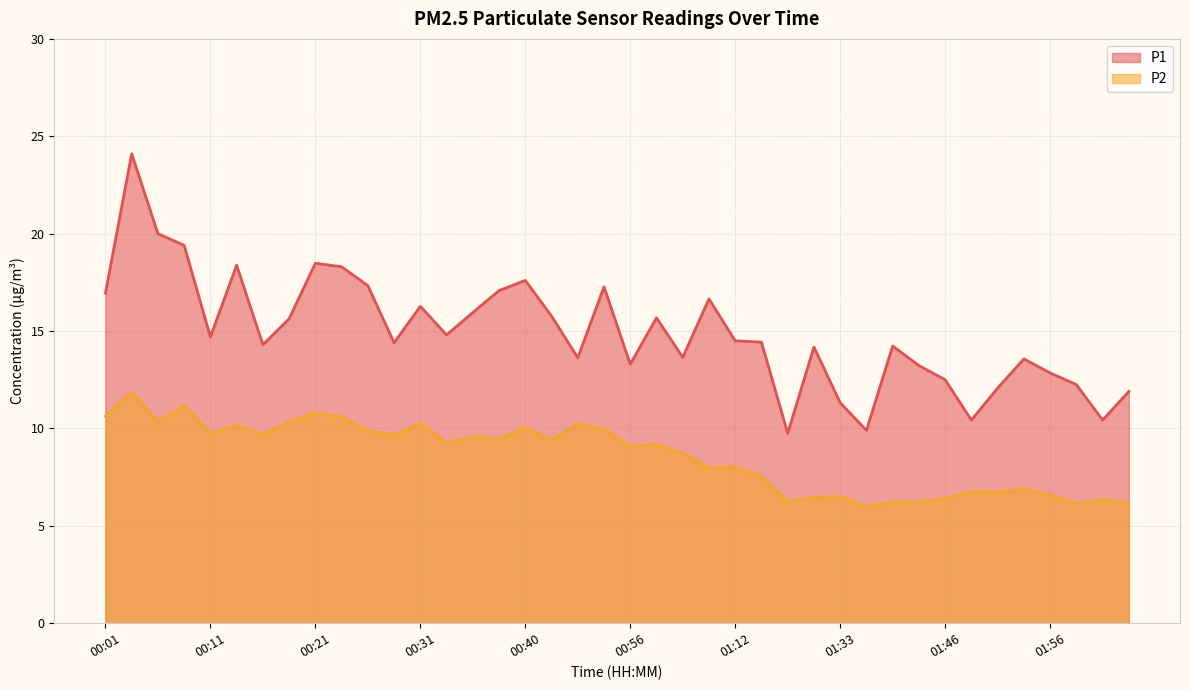

List the series in order of their overall mean, highest first.

P1, P2